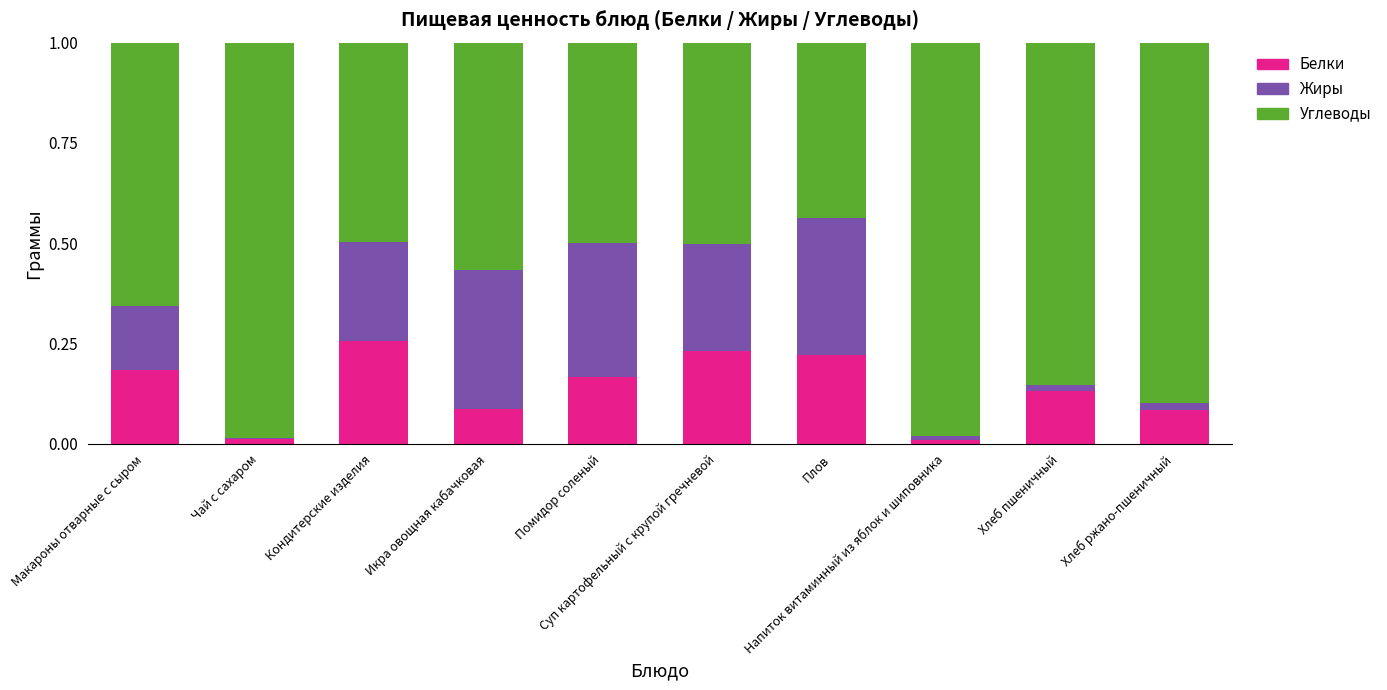

What are all the series names shown in the legend?

Белки, Жиры, Углеводы